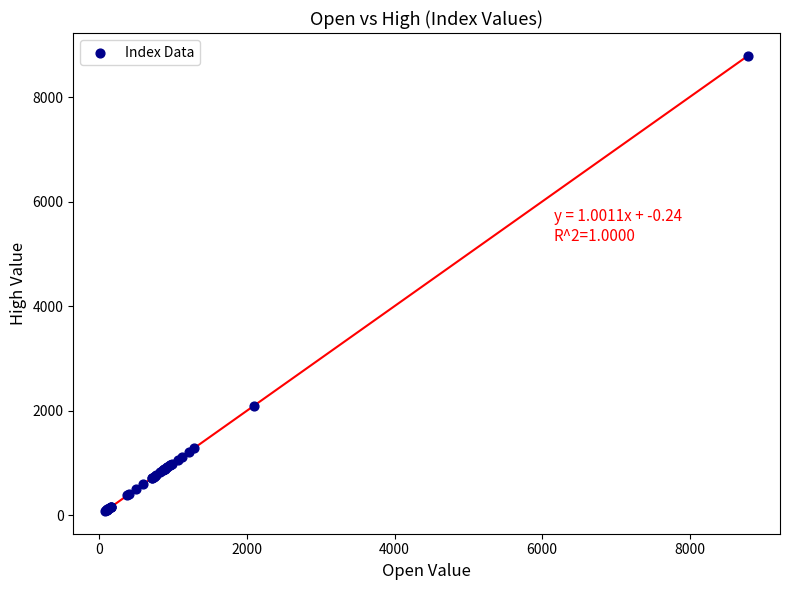

What Y value in the scatter plot is closest to 4439?

2098.8